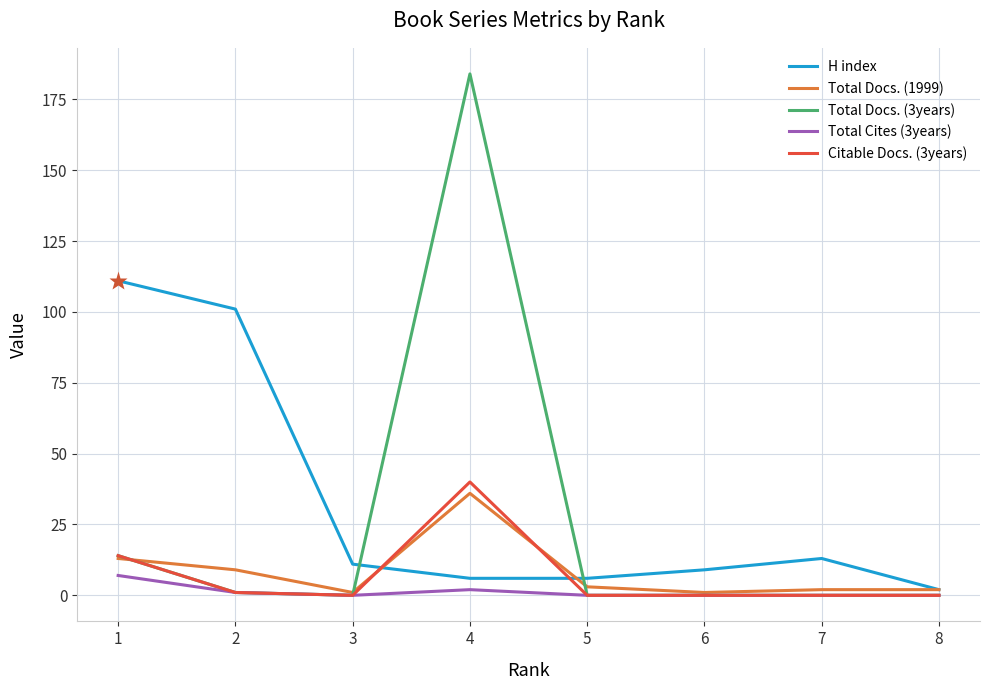

Reading left to right, transcribe all the data shown in this chart.

H index: 111	101	11	6	6	9	13	2
Total Docs. (1999): 13	9	1	36	3	1	2	2
Total Docs. (3years): 14	1	0	184	0	0	0	0
Total Cites (3years): 7	1	0	2	0	0	0	0
Citable Docs. (3years): 14	1	0	40	0	0	0	0